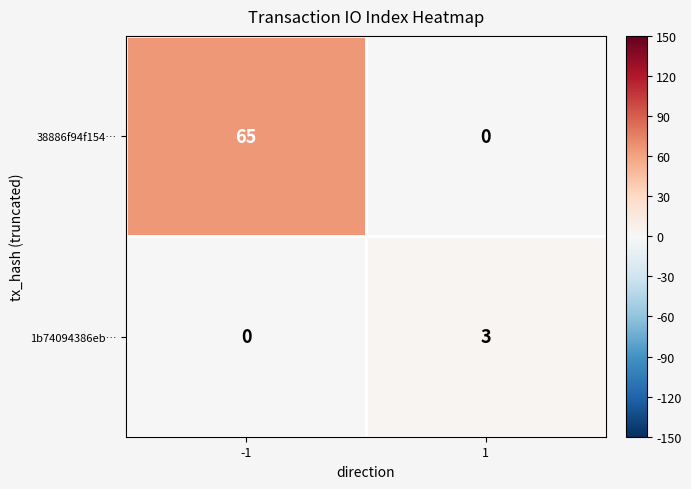

Rank the series by their maximum value, from lowest to highest.

1b74094386eb…, 38886f94f154…